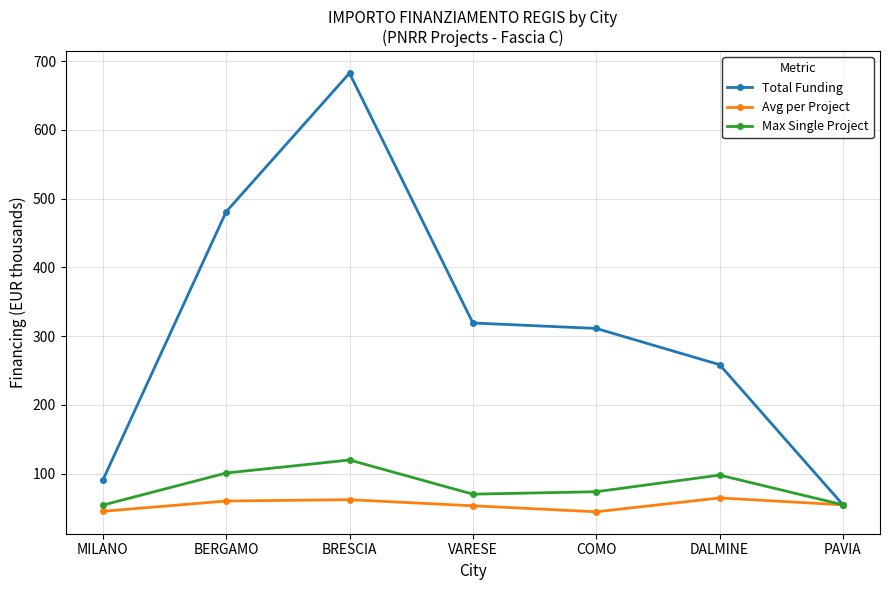

What is the value of the Max Single Project point at the 6th from the left?

97.8